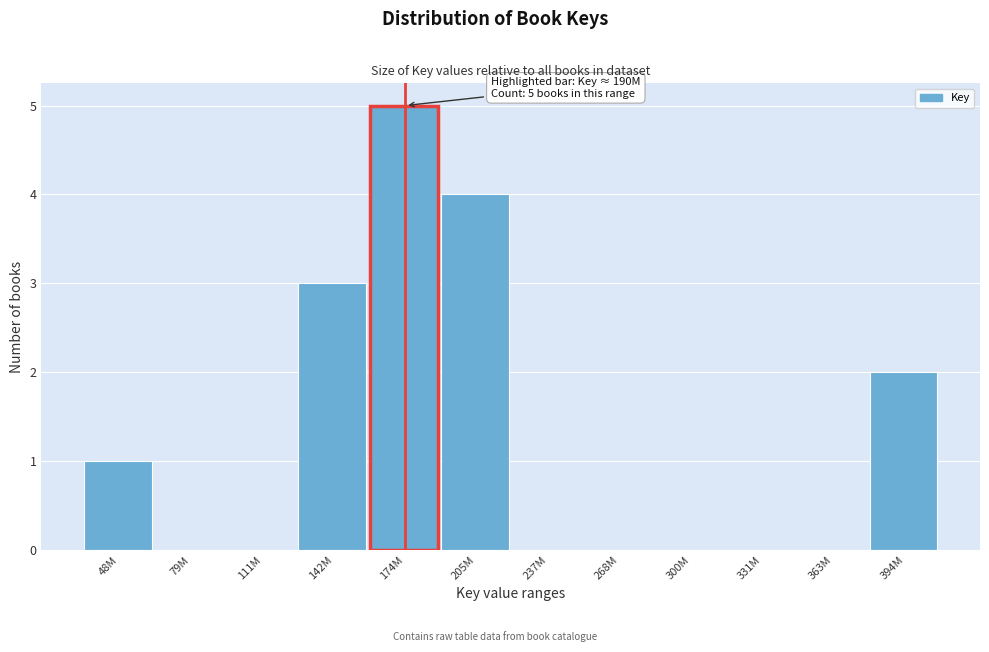

Reading left to right, what are all the values shown in this chart?

48M=1	79M=0	111M=0	142M=3	174M=5	205M=4	237M=0	268M=0	300M=0	331M=0	363M=0	394M=2